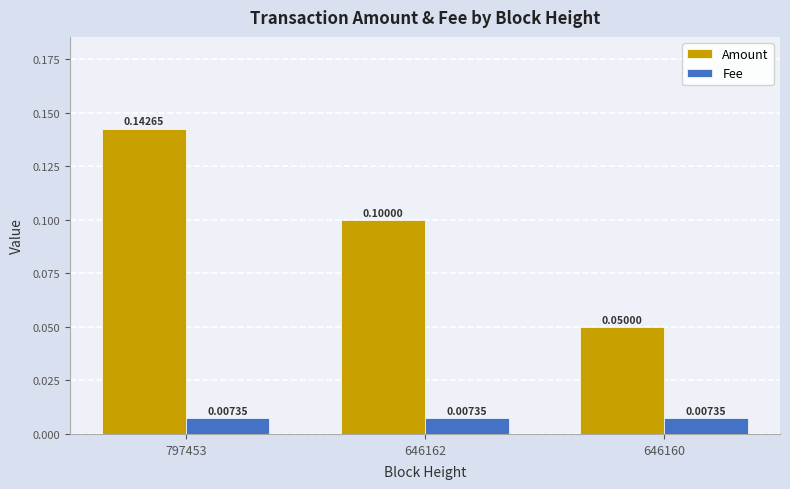

At how many categories does at least one series exceed 0?

3